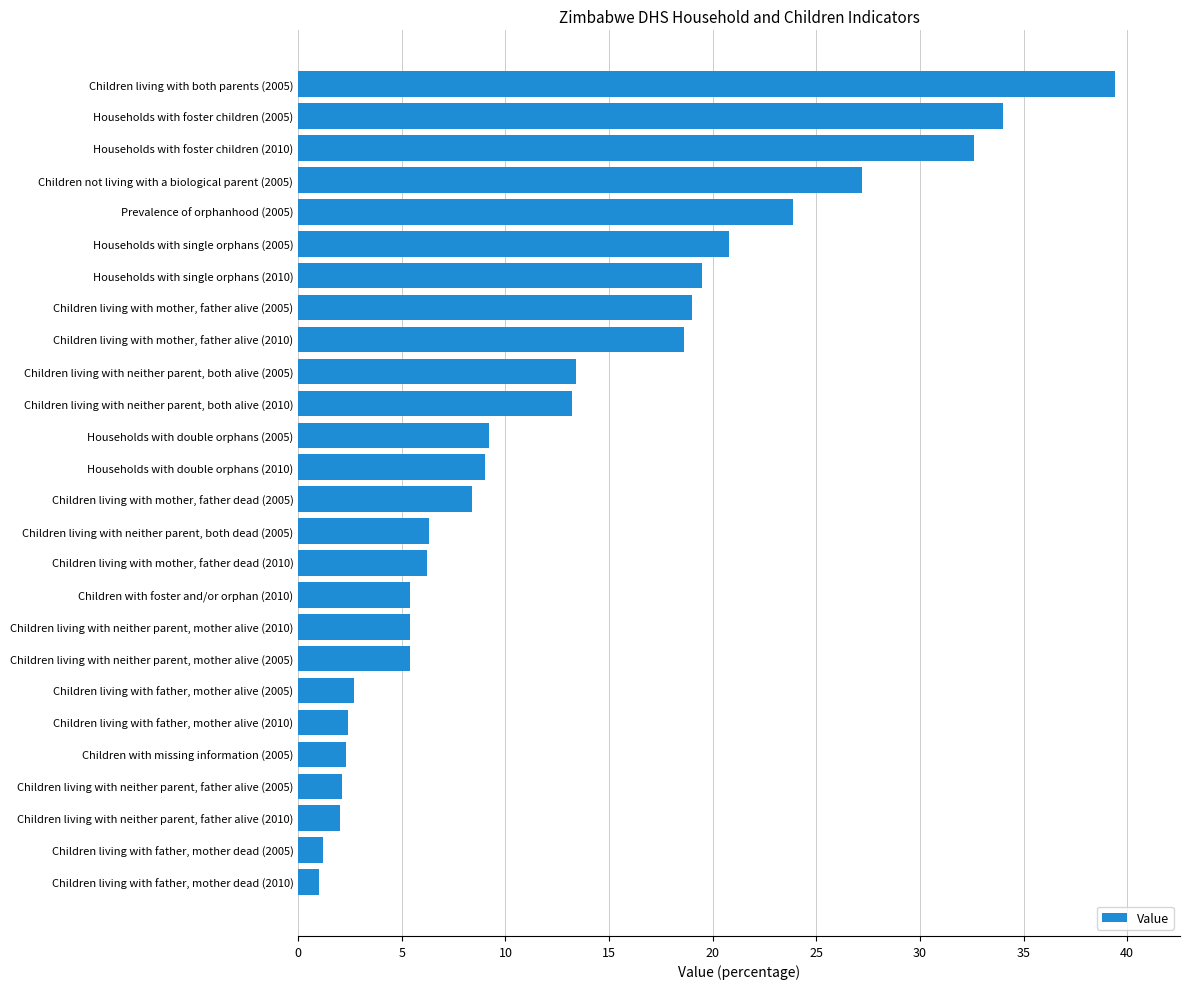

The chart shows a value of 32.6 at Households with foster children (2010). True or false?

True